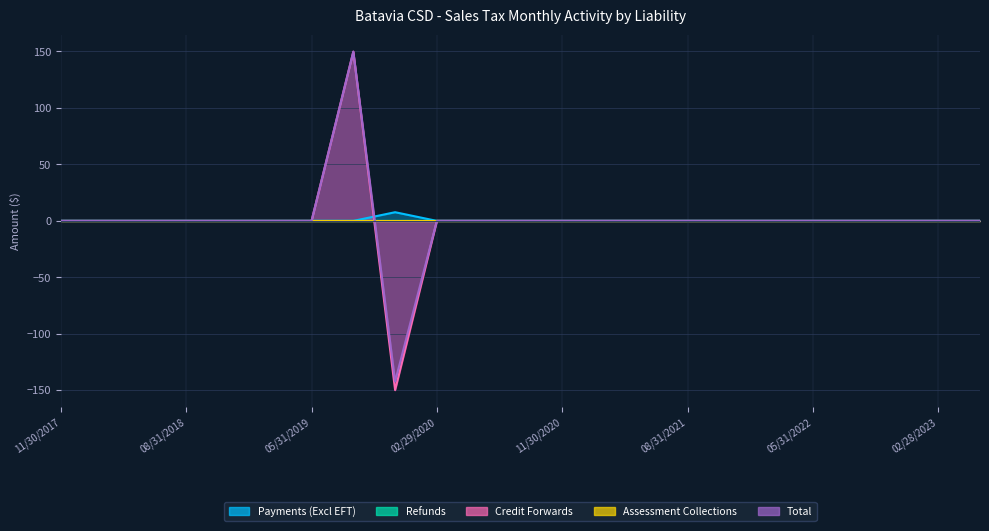

At how many categories does at least one series exceed 110?

1